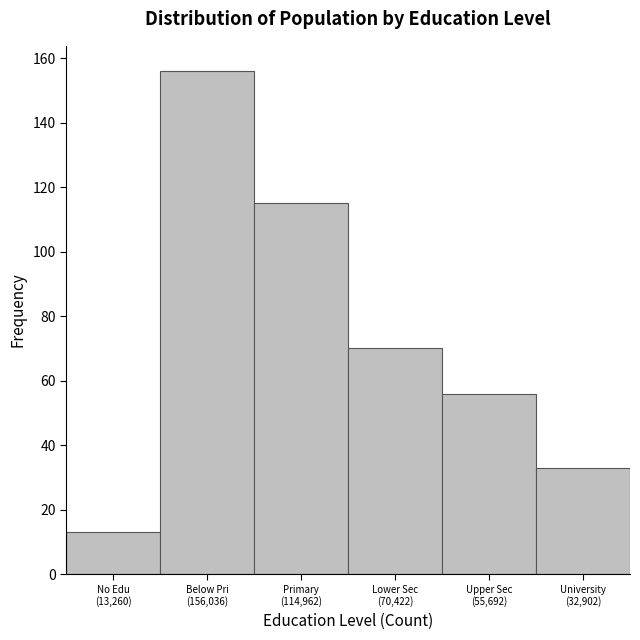

Reading right to left, extract all data points from this chart.

33	56	70	115	156	13